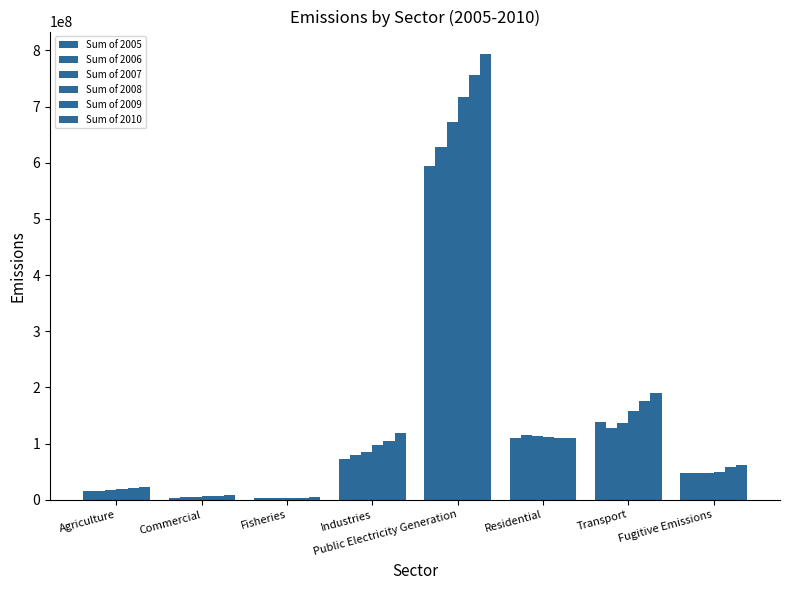

The value of Sum of 2007 at Commercial is 5461133.0. True or false?

True